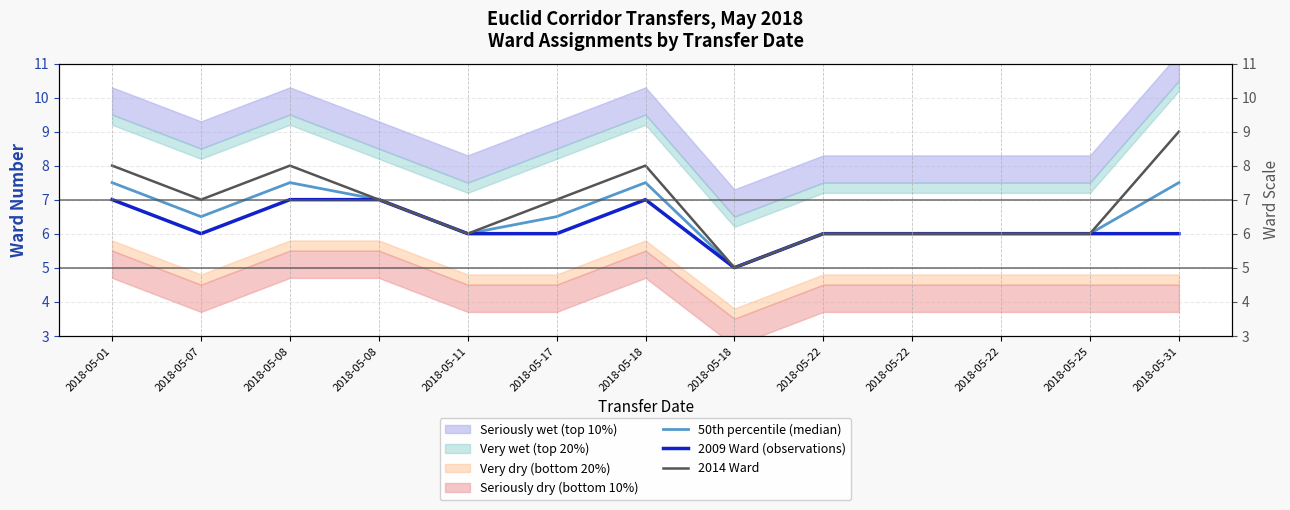

What is the difference between the maximum and minimum values in the 2014 Ward series?

4.0